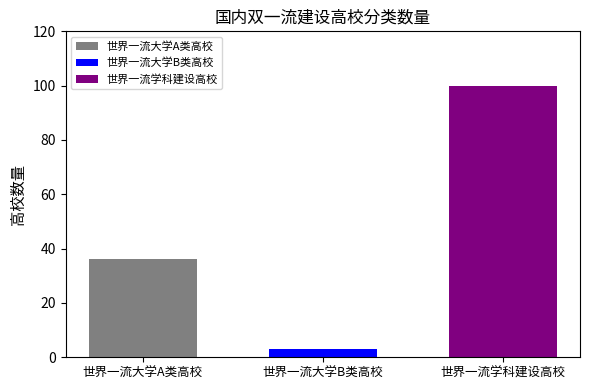

Is it true that 世界一流大学A类高校 equals 36 at 世界一流大学B类高校?

True